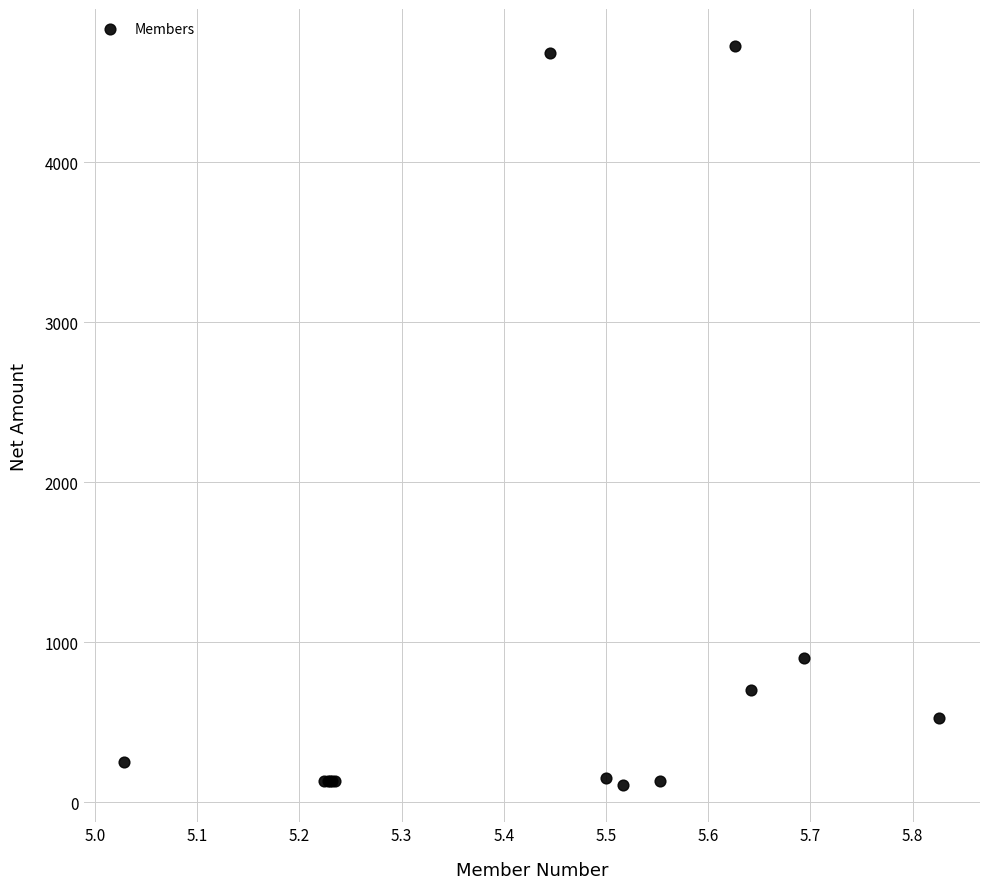

What Y value in the scatter plot is closest to 2414?

900